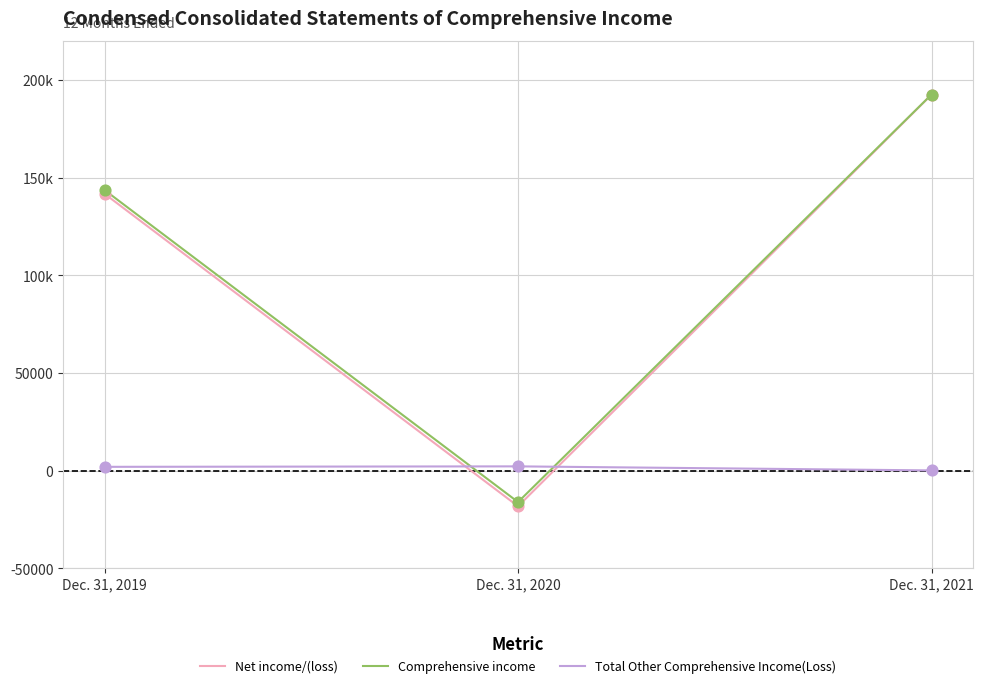

Is this an area chart (filled region under the line)?

No